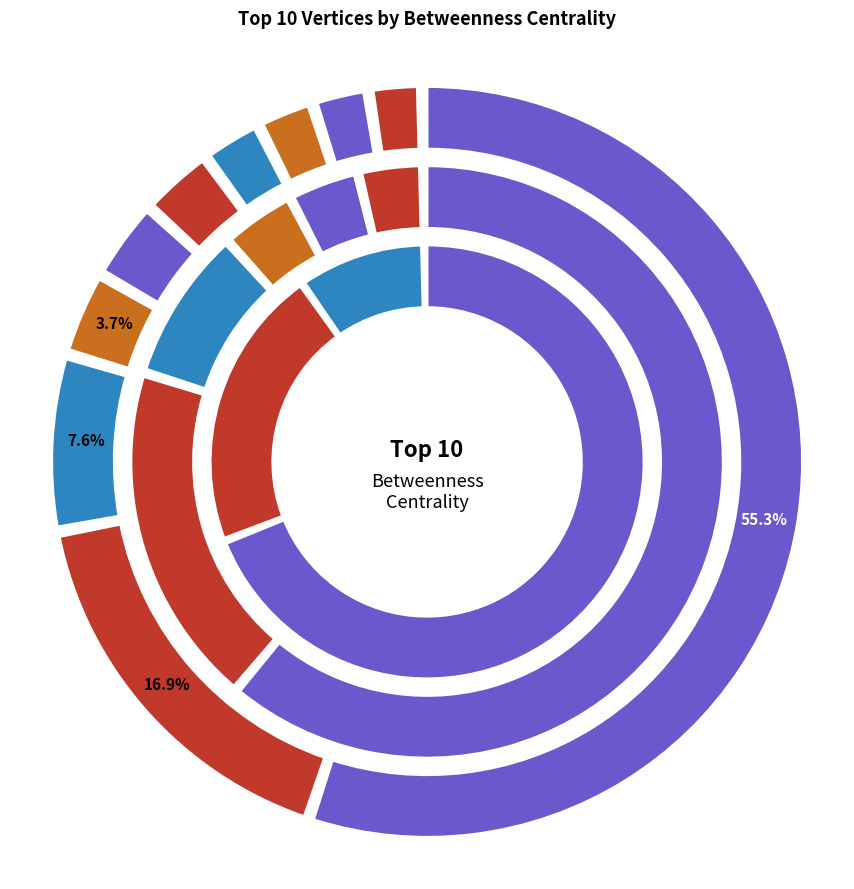

What is the ratio of the value at briankempga to the value at 2much2loos?

15.1